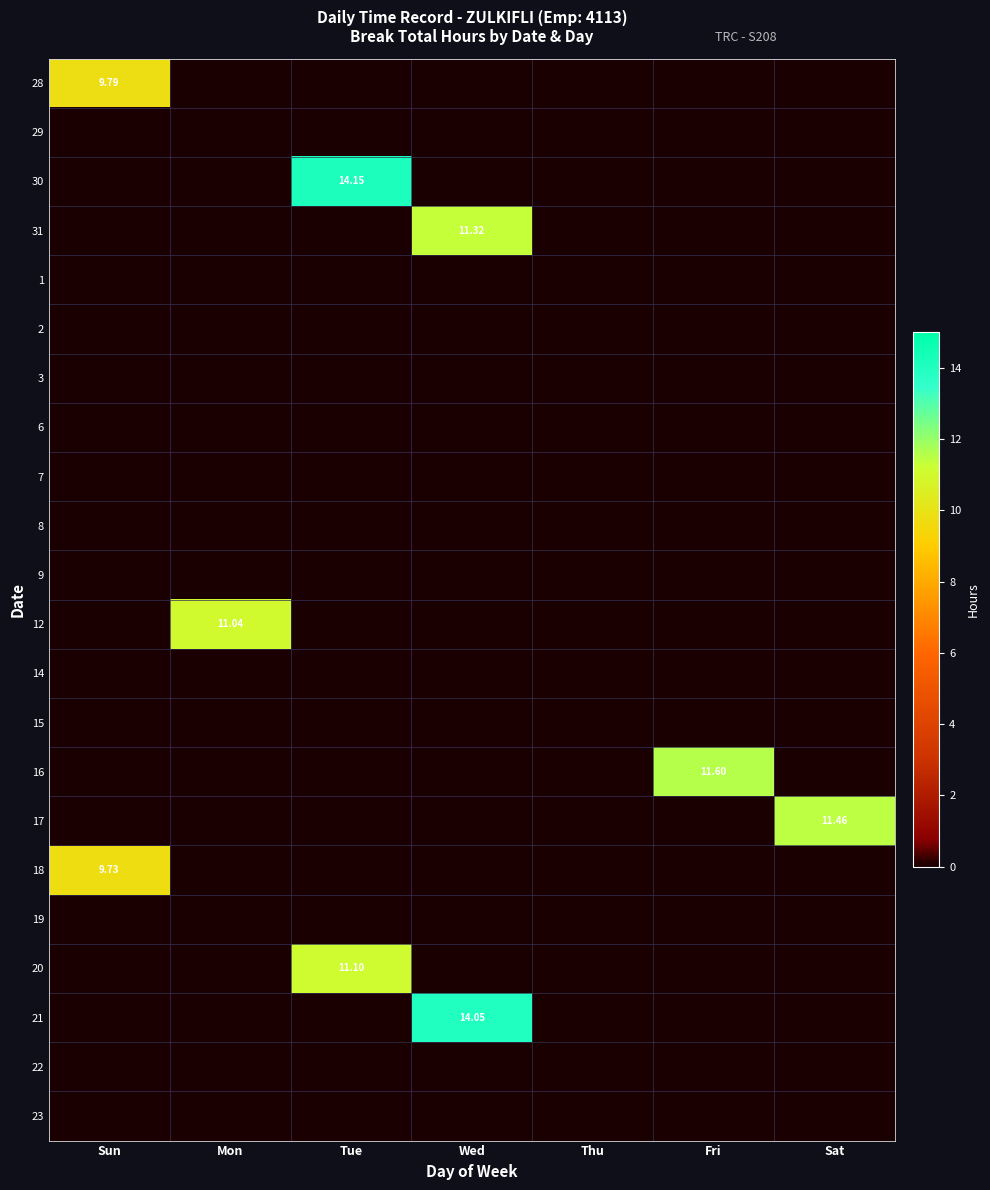

At which category is the sum across all series the highest?

Wed